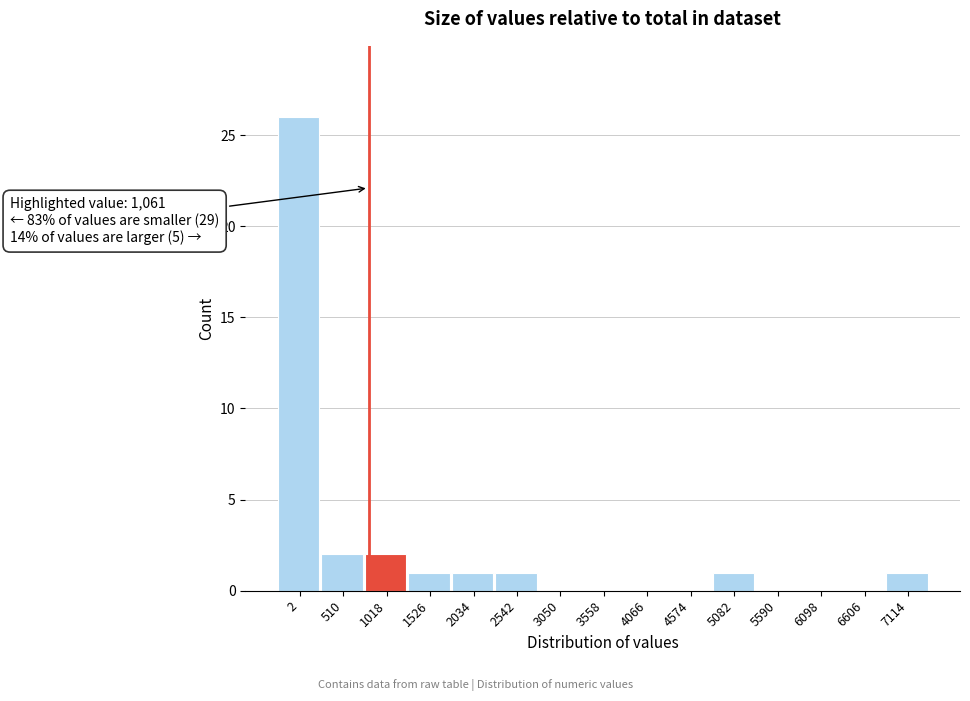

Reading left to right, transcribe all the data shown in this chart.

2=26	510=2	1018=2	1526=1	2034=1	2542=1	3050=0	3558=0	4066=0	4574=0	5082=1	5590=0	6098=0	6606=0	7114=1